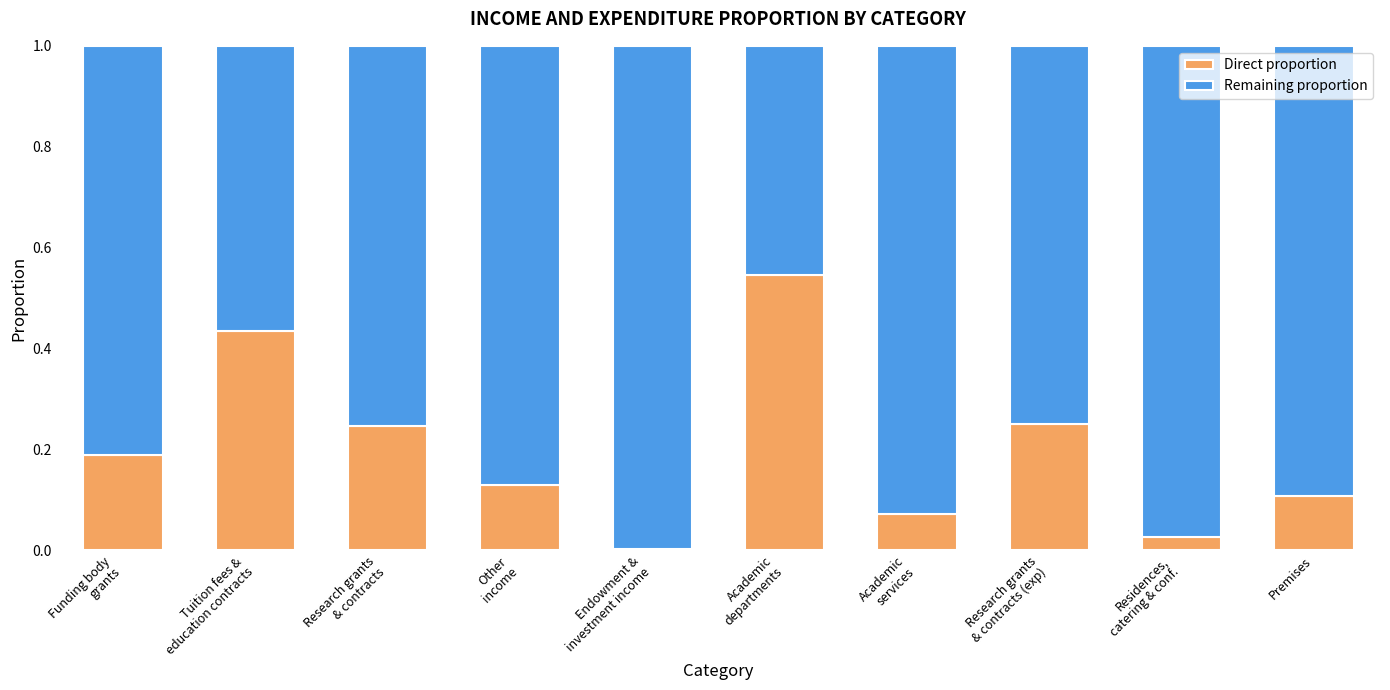

At which category is the sum across all series the highest?

Funding body
grants